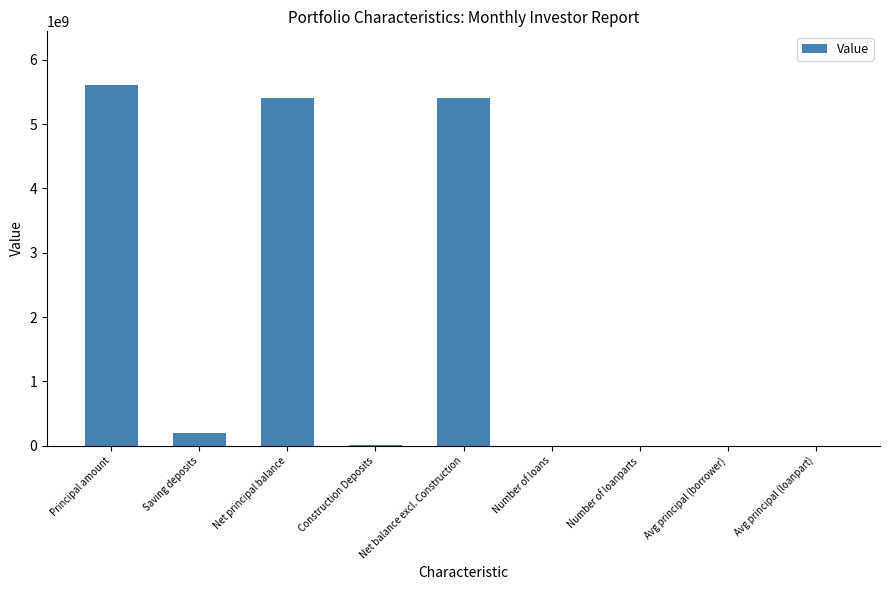

What is the average value?

1845858898.2